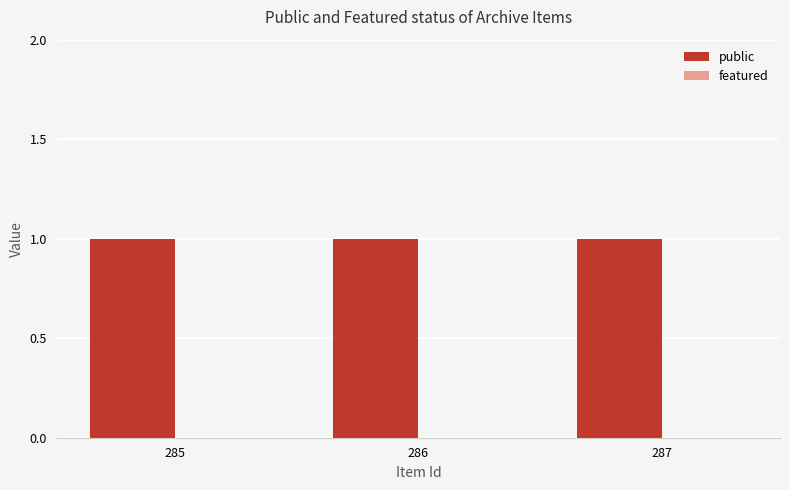

How many categories are shown in the chart?

3